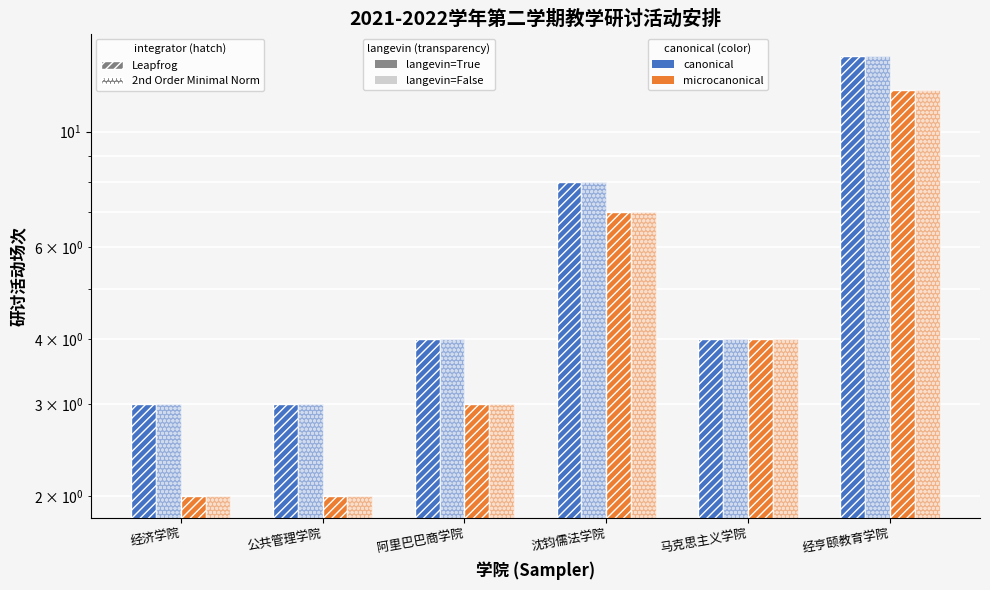

Is the value of canonical / Leapfrog / langevin=True at 经济学院 greater than the value of microcanonical / Leapfrog / langevin=True at 阿里巴巴商学院?

No